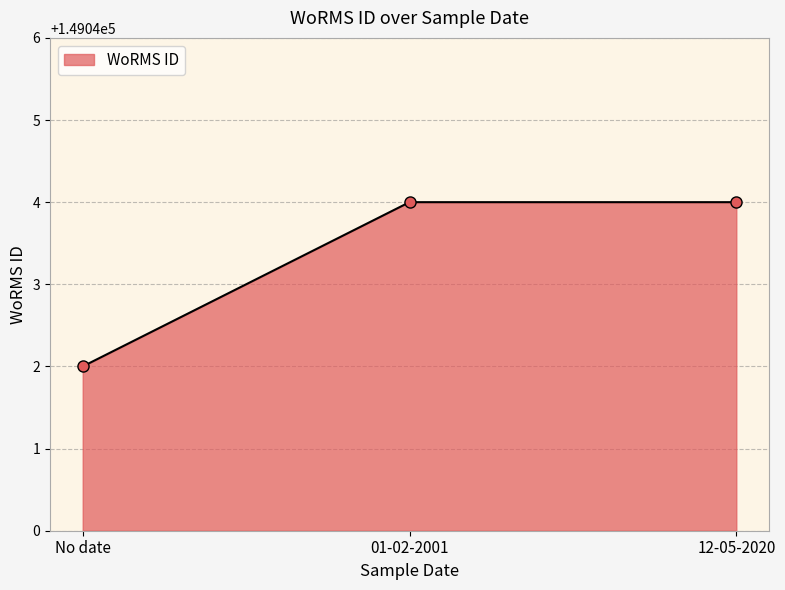

Does the chart have visible grid lines?

Yes